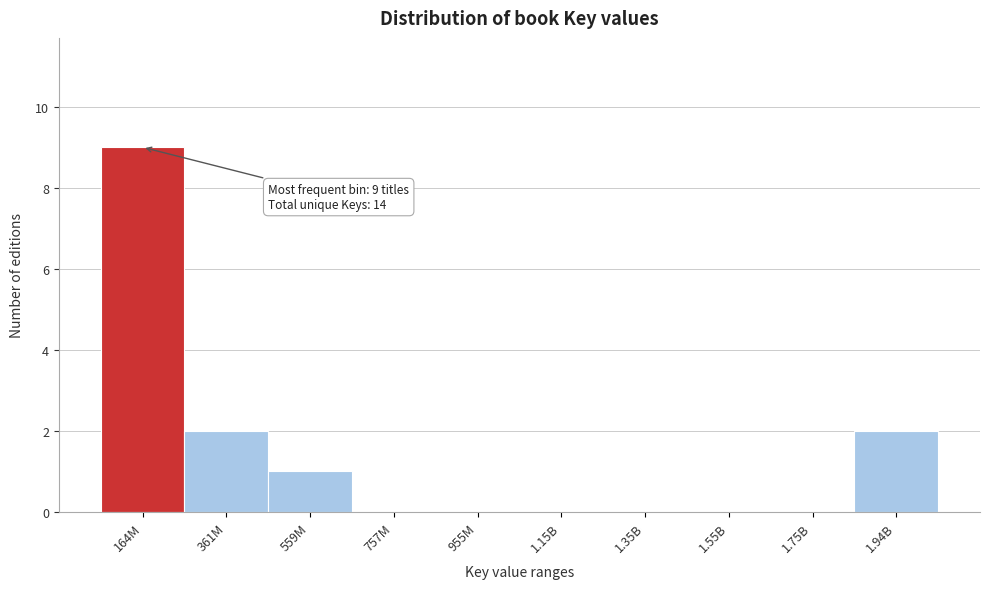

Reading right to left, extract all data points from this chart.

1.94B=2	1.75B=0	1.55B=0	1.35B=0	1.15B=0	955M=0	757M=0	559M=1	361M=2	164M=9